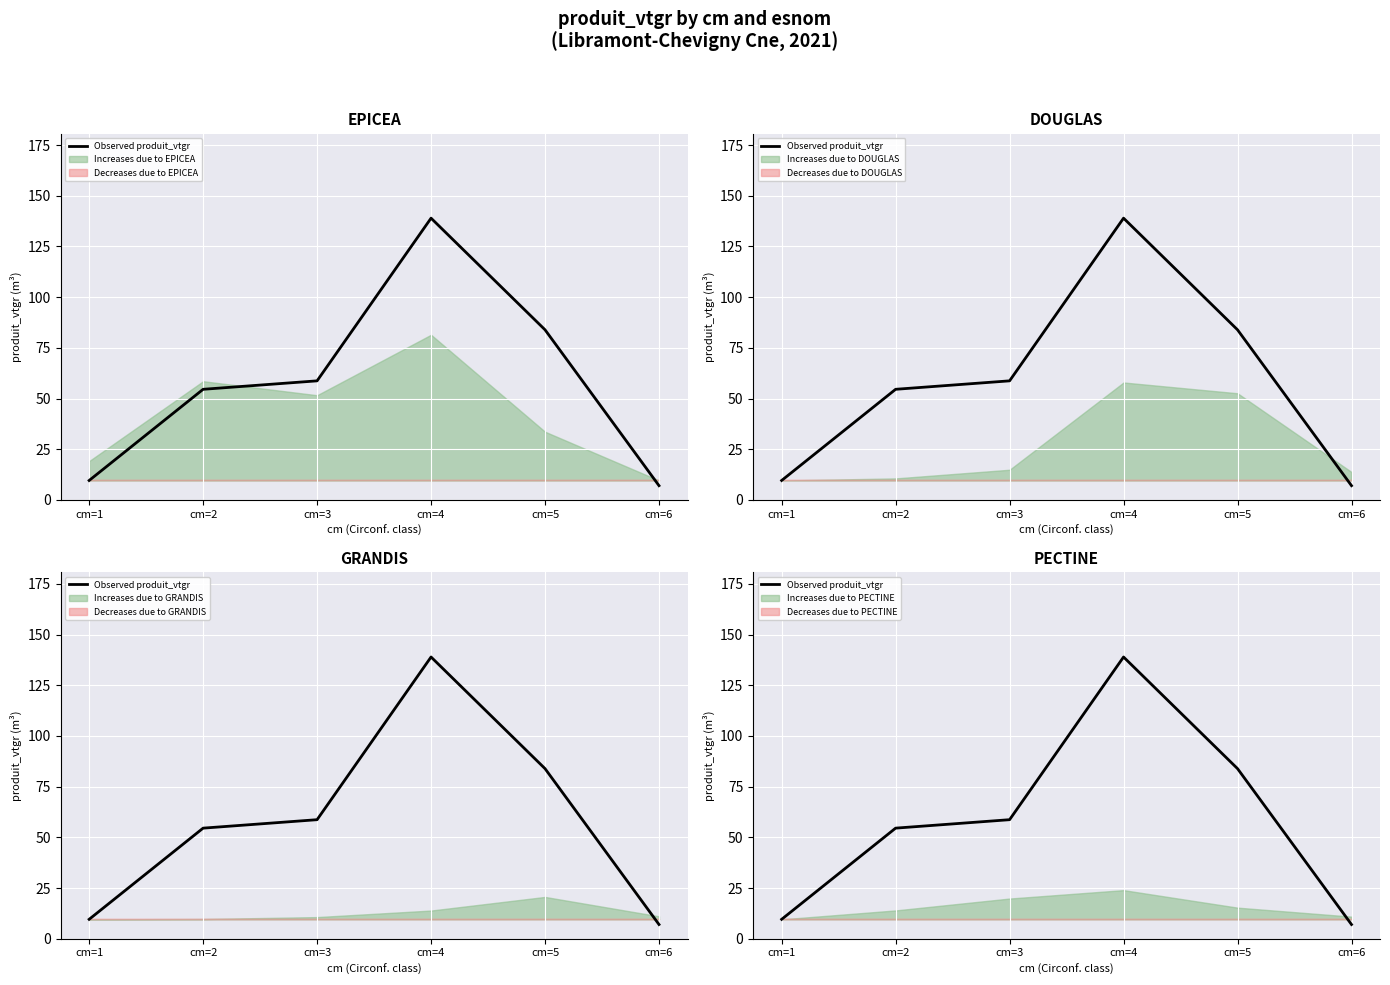

What is the greatest value displayed?

139.0